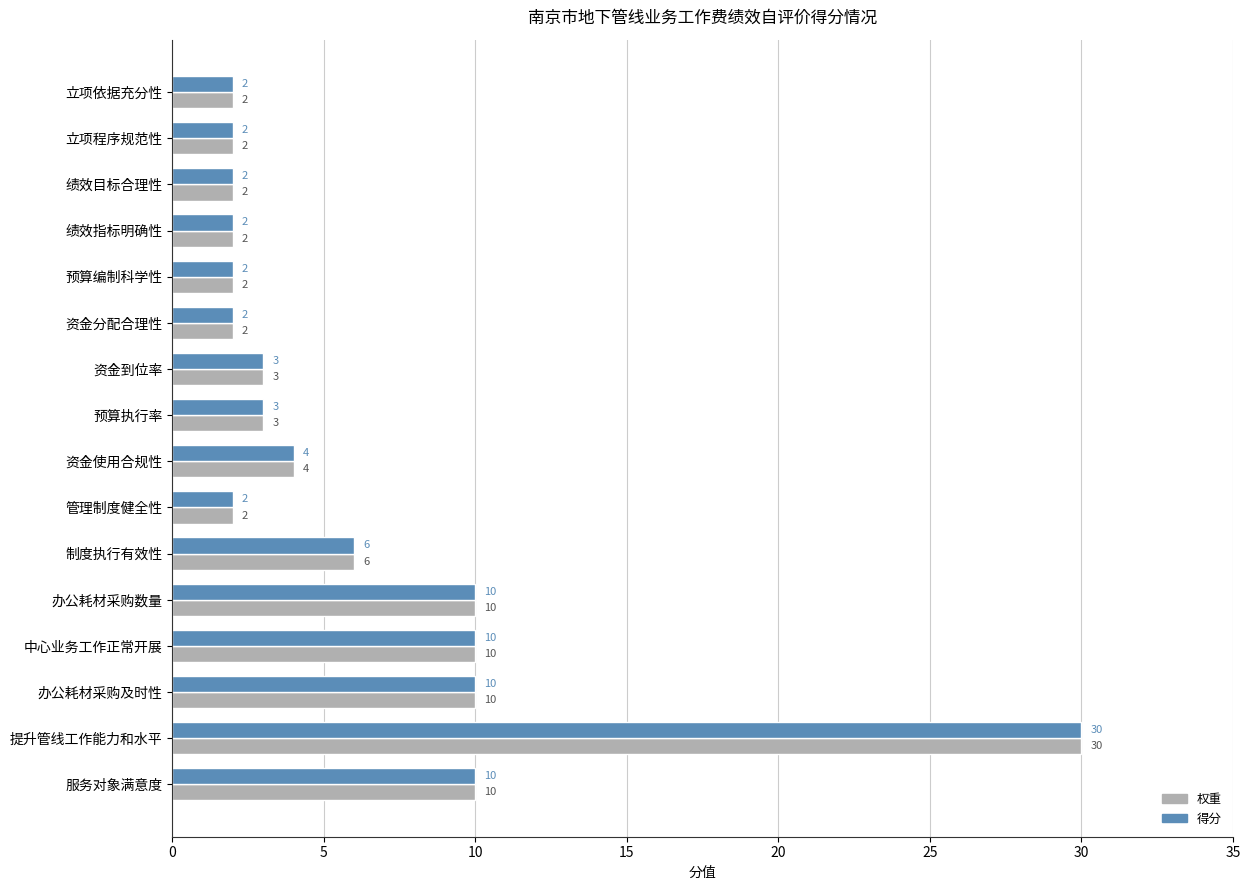

What is the difference between the second highest and minimum values in the 权重 series?

8